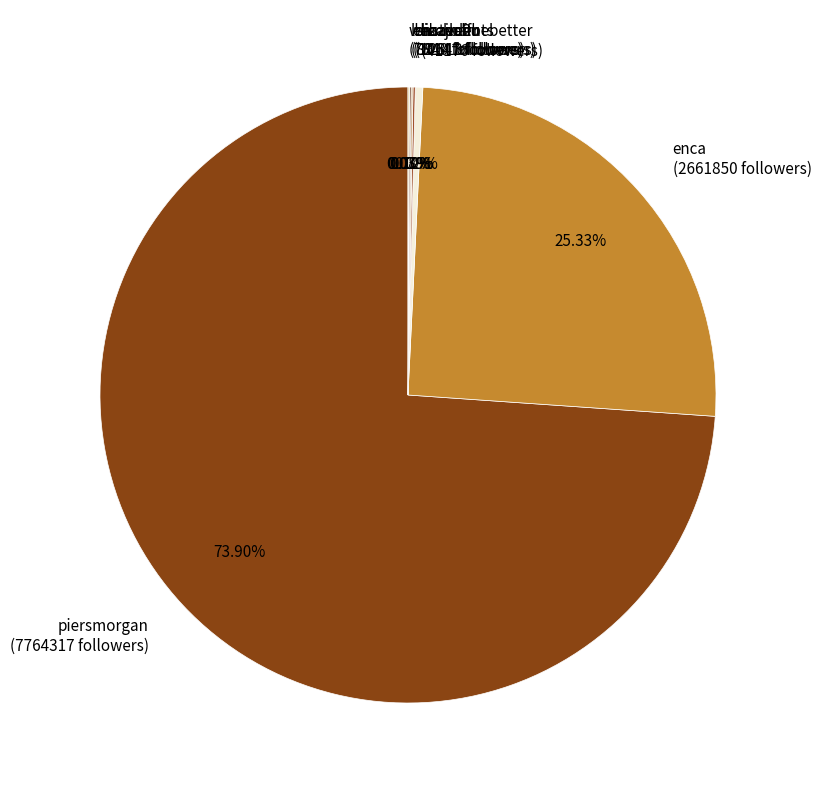

Does any single category account for the majority?

Yes